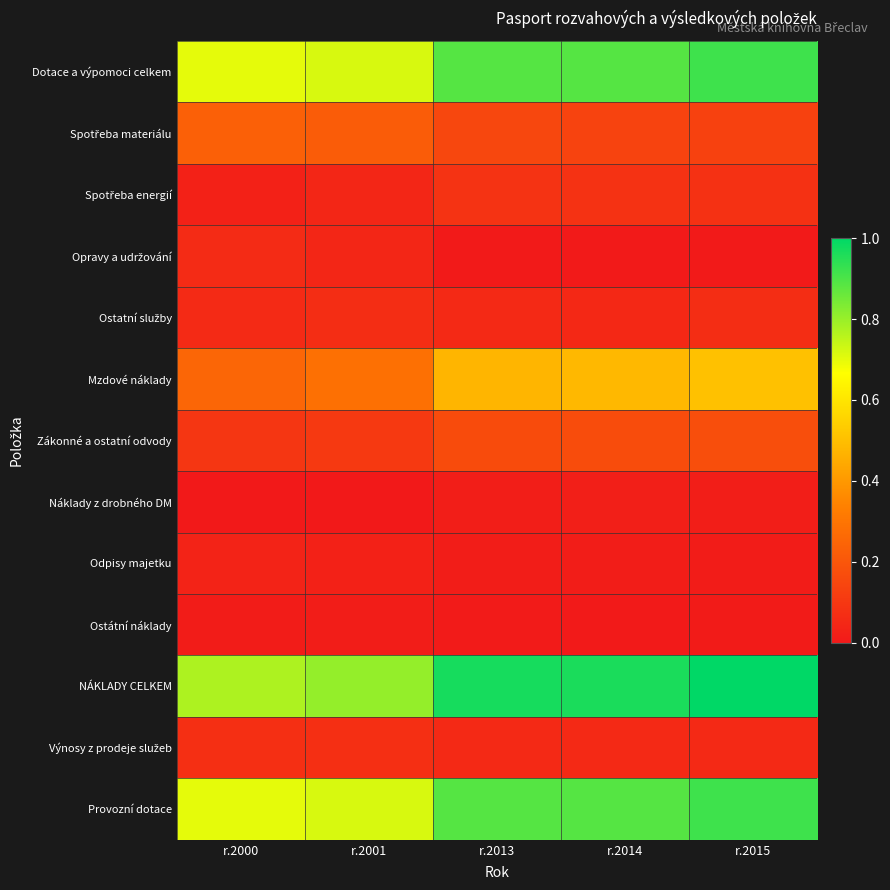

What is the difference between the highest and lowest values at r.2014?

1.0